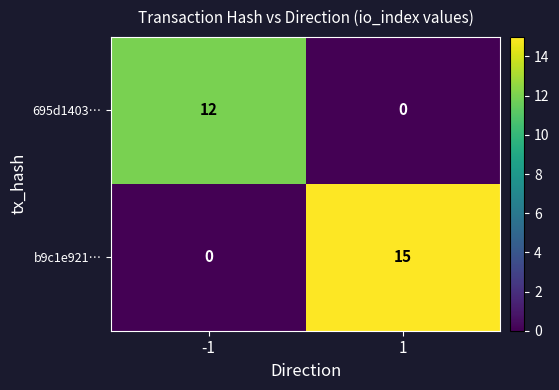

What is the difference between the highest and lowest values at 1?

15